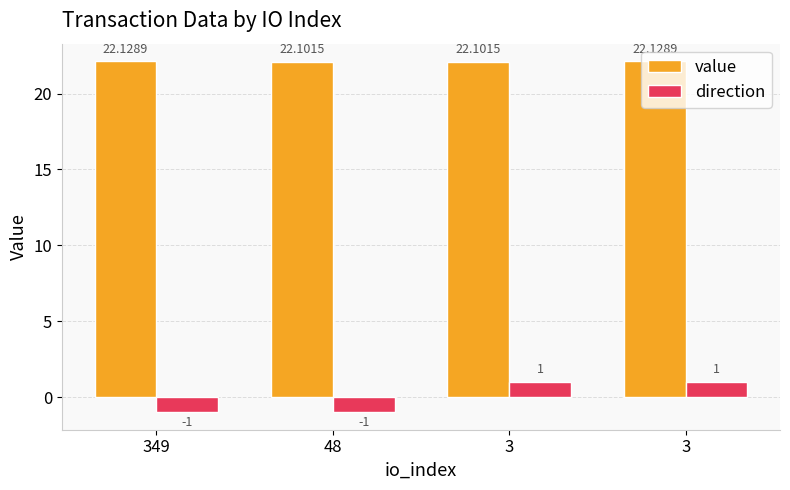

Reading right to left, extract all data points from this chart.

value: 22.1	22.1	22.1	22.1
direction: 1.0	1.0	-1.0	-1.0